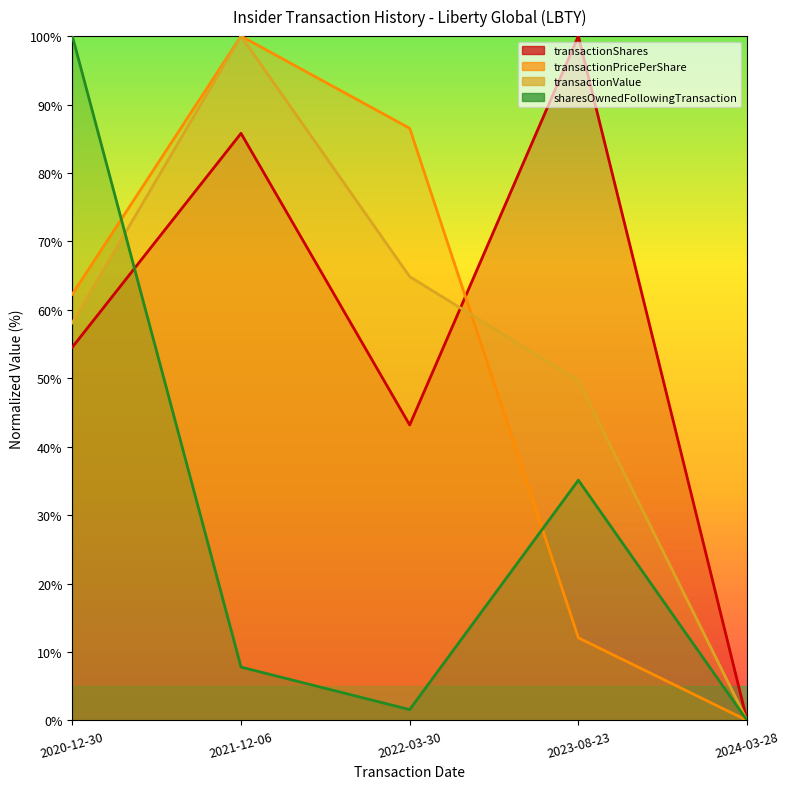

Which series has the largest total across all categories?

transactionShares